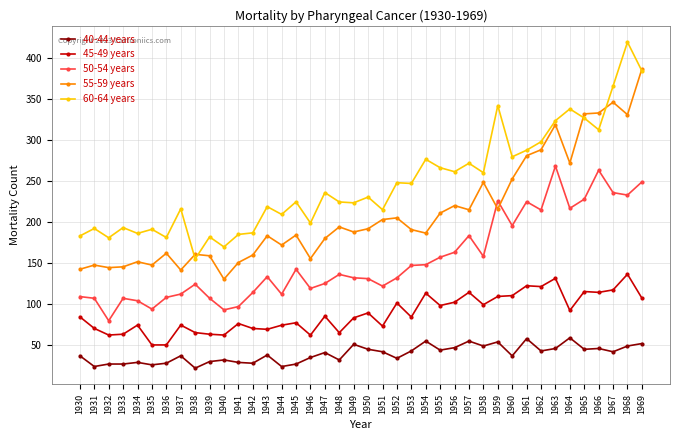

What is the sum of the 60-64 years values at 1967 and 1966?

678.2